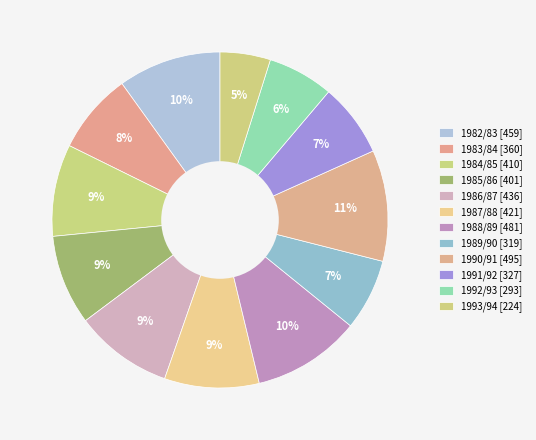

How many segments does this pie chart have?

12